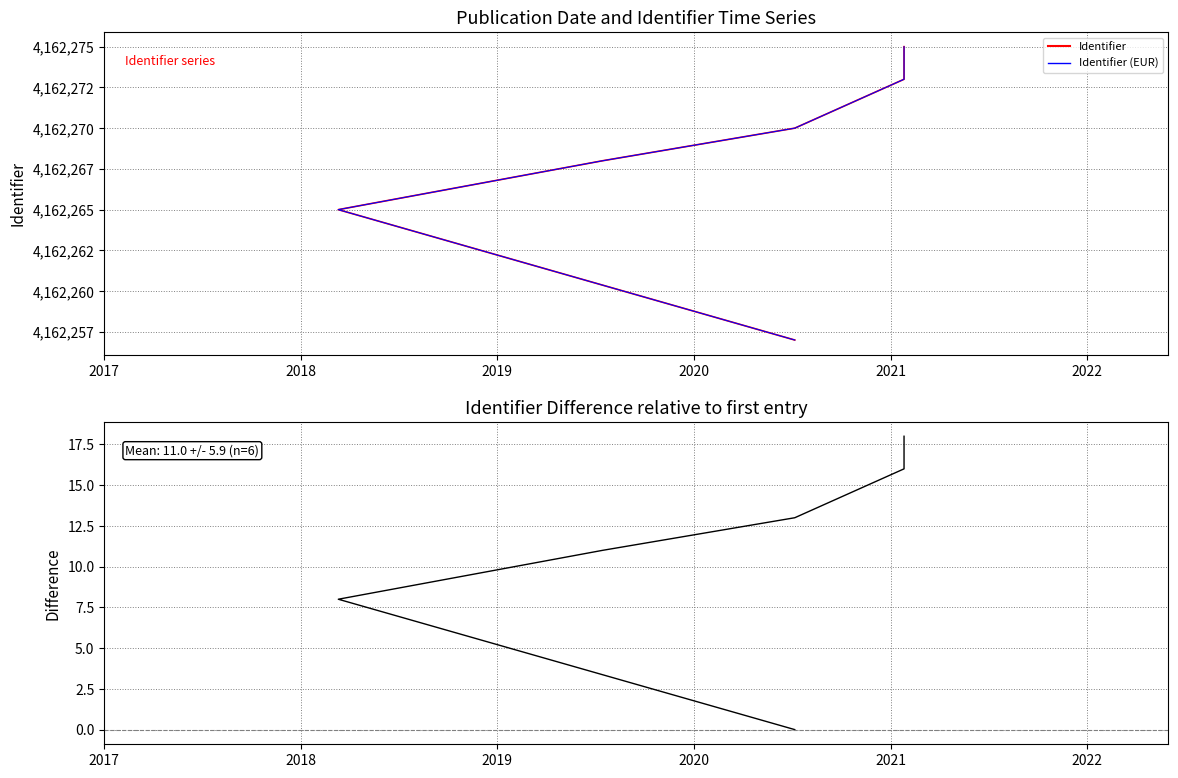

Does the chart display data point markers on the line(s)?

No